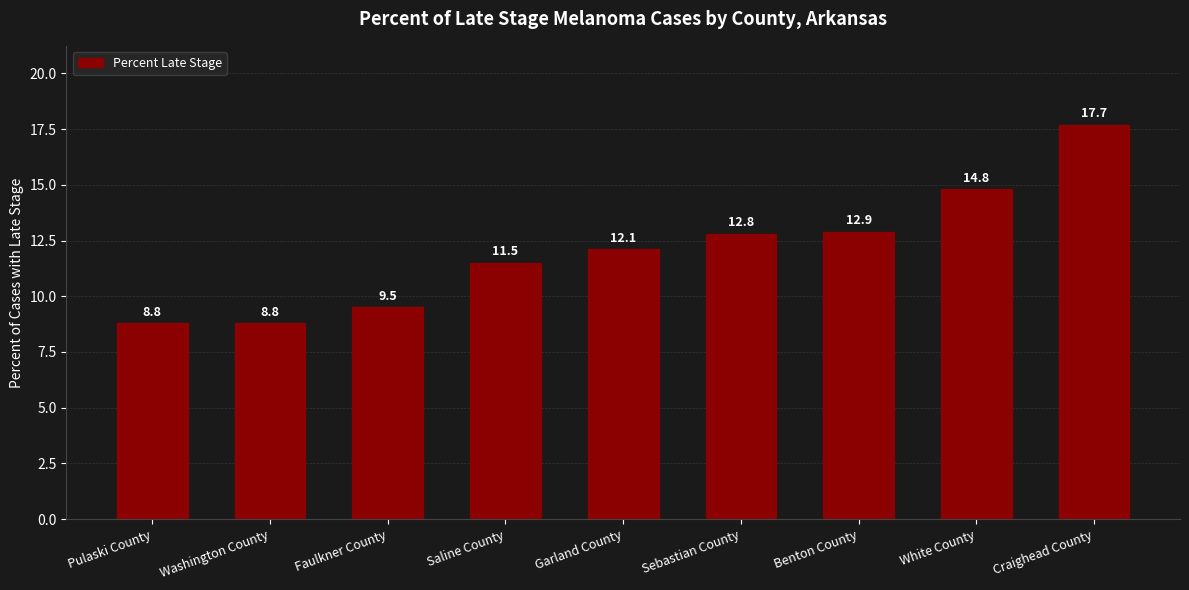

Is it true that the value at Benton County is 19.7?

False